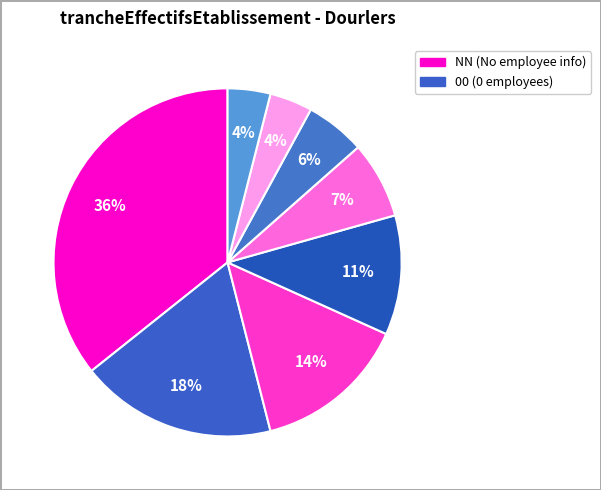

Which category has the biggest portion of the pie?

NN